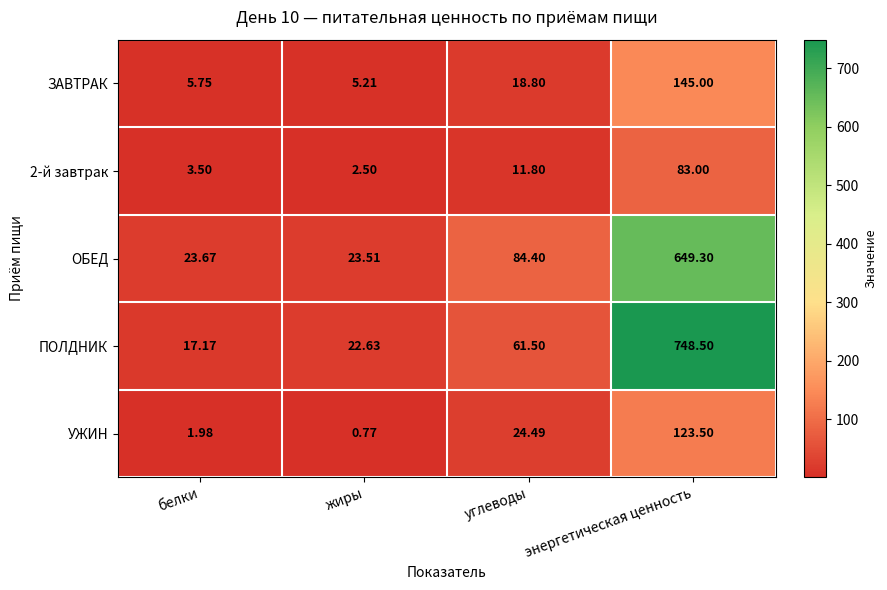

How many series are shown in this chart?

5